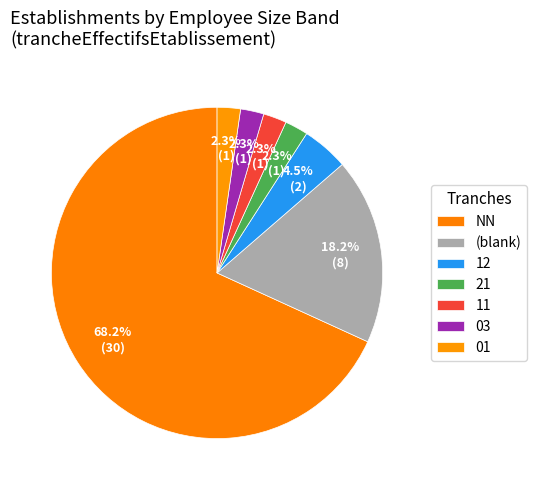

Between 03 and NN, which is larger?

NN